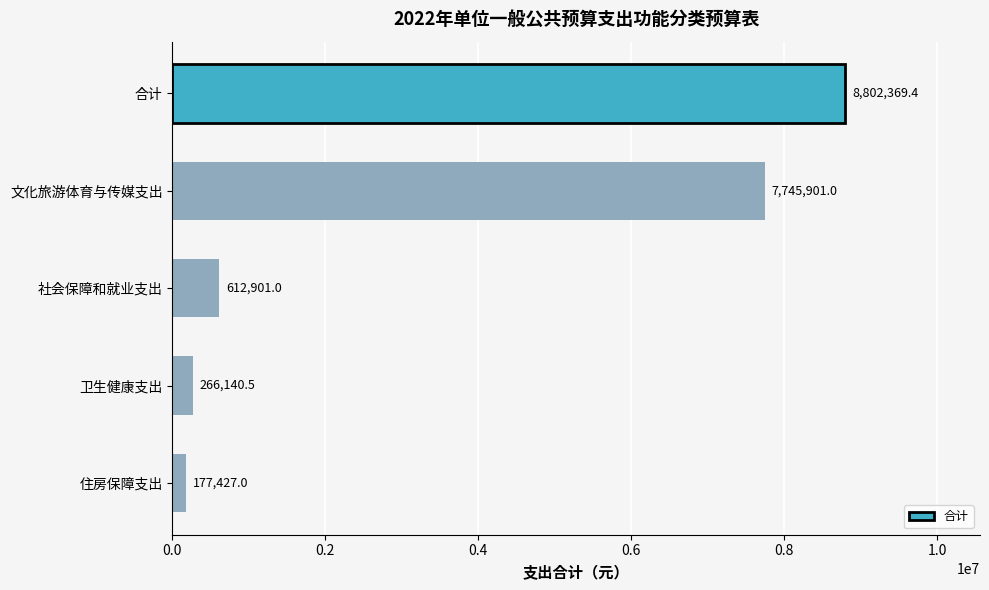

Reading top to bottom, list all the values displayed in this chart.

合计=8802369.4	文化旅游体育与传媒支出=7745901.0	社会保障和就业支出=612901.0	卫生健康支出=266140.5	住房保障支出=177427.0